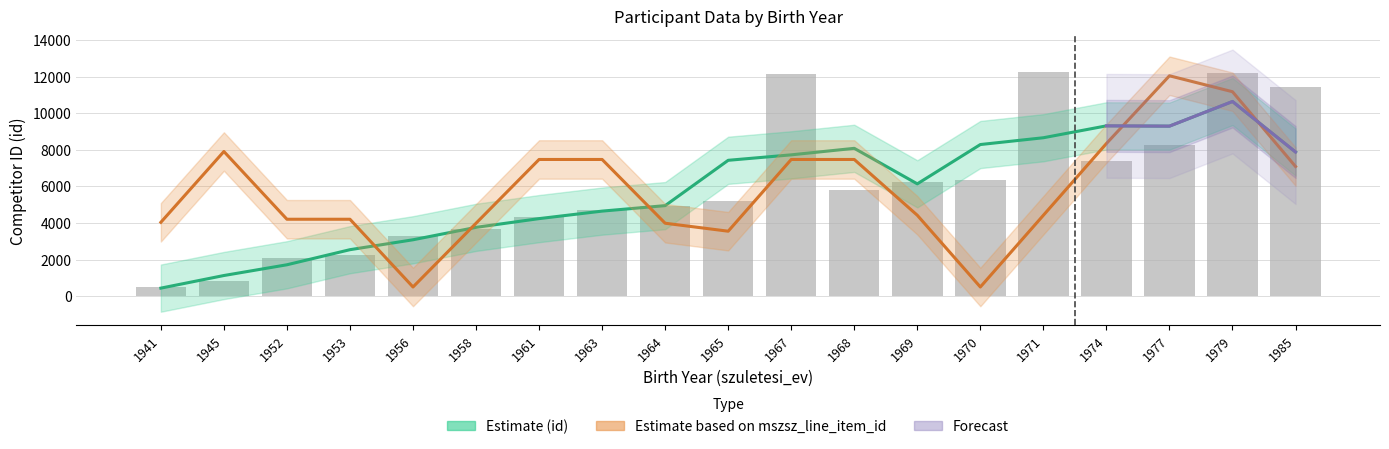

What is the difference between the maximum and minimum values?

11769